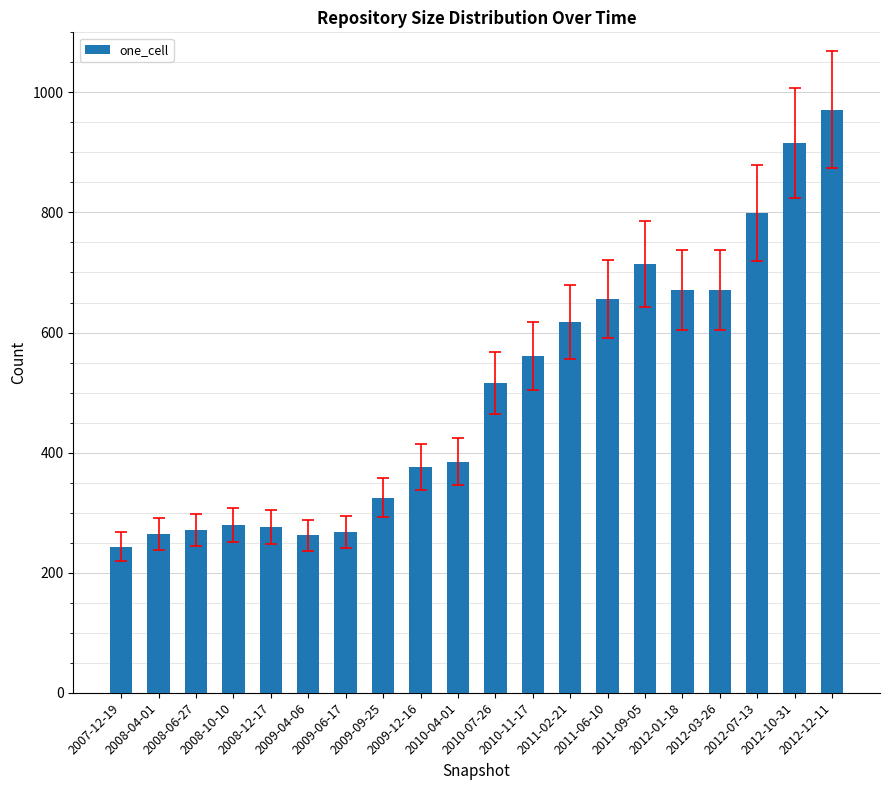

Which category has the lowest value across all series?

2007-12-19